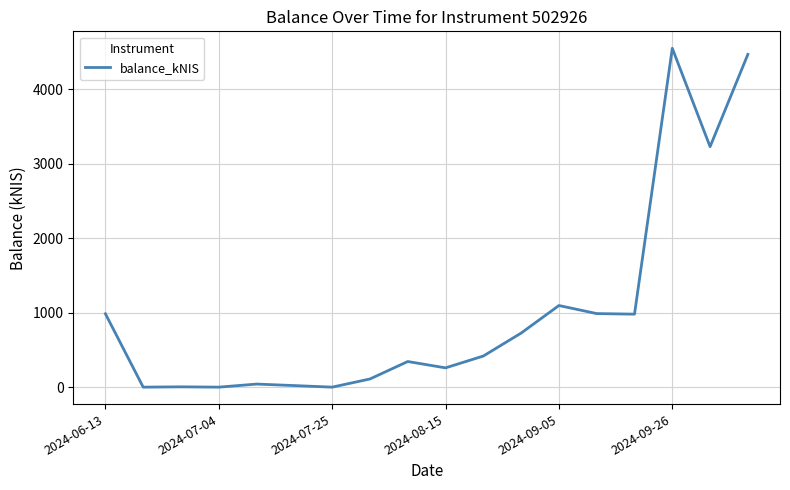

What is the maximum value shown in the chart?

4547.9